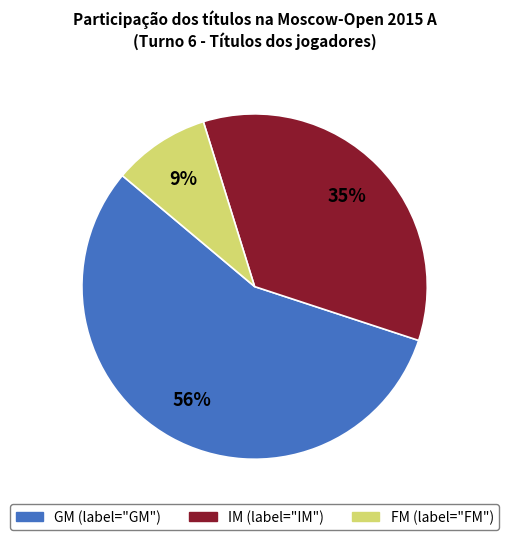

Is there a majority slice in this chart?

Yes